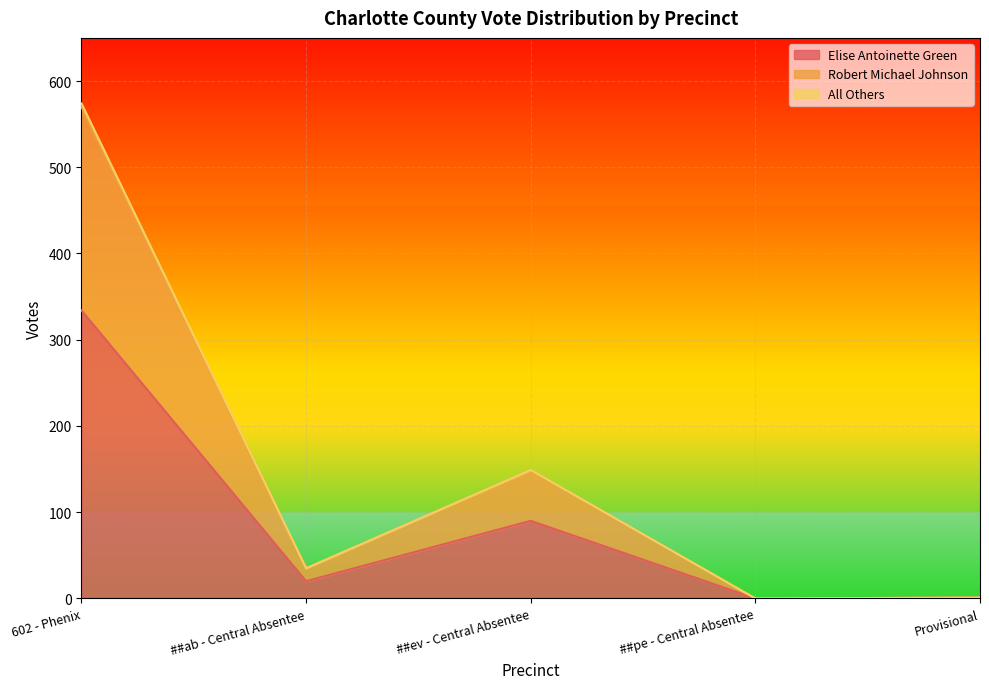

Is the value of Elise Antoinette Green at ##ev - Central Absentee greater than the value of Robert Michael Johnson at ##pe - Central Absentee?

Yes